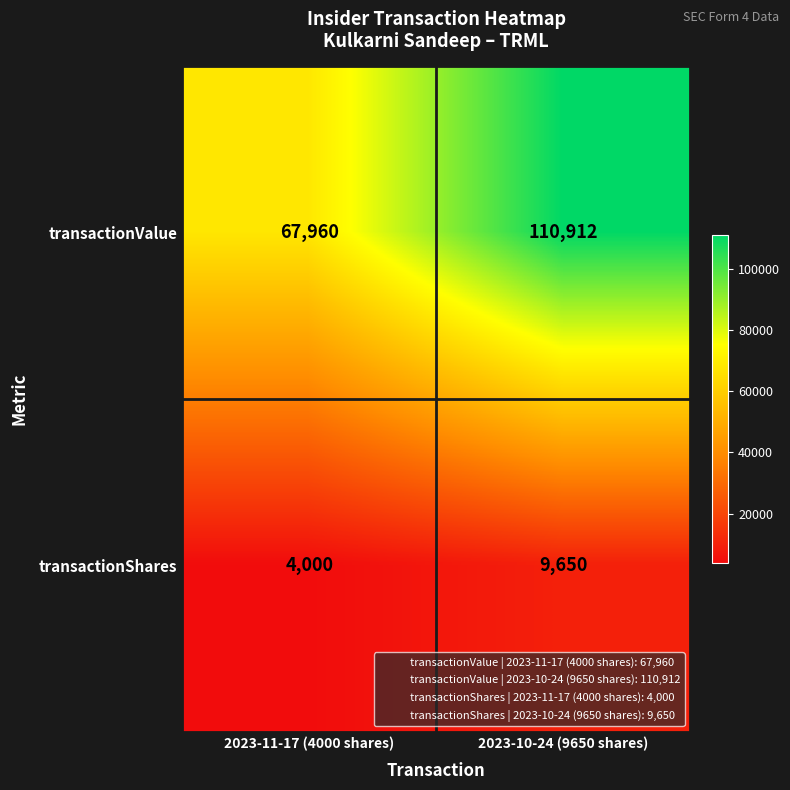

Which series has the largest range (max minus min)?

transactionValue